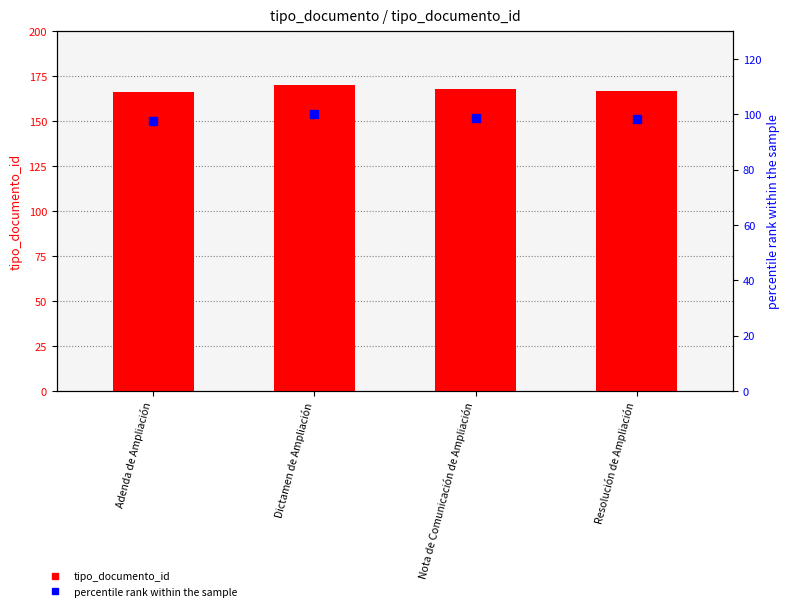

What are all the series names shown in the legend?

tipo_documento_id, percentile rank